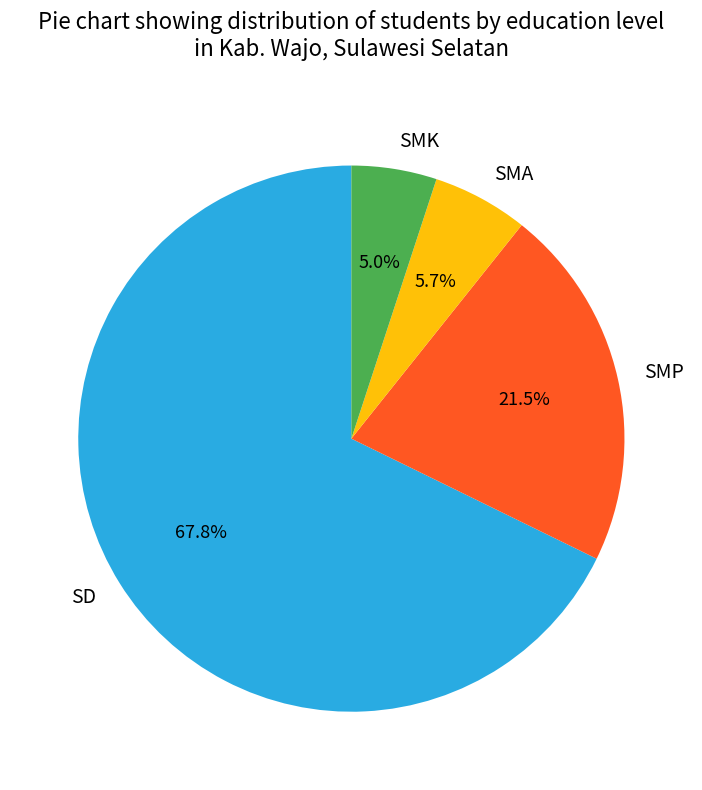

Rank the categories by value from lowest to highest.

SMK, SMA, SMP, SD